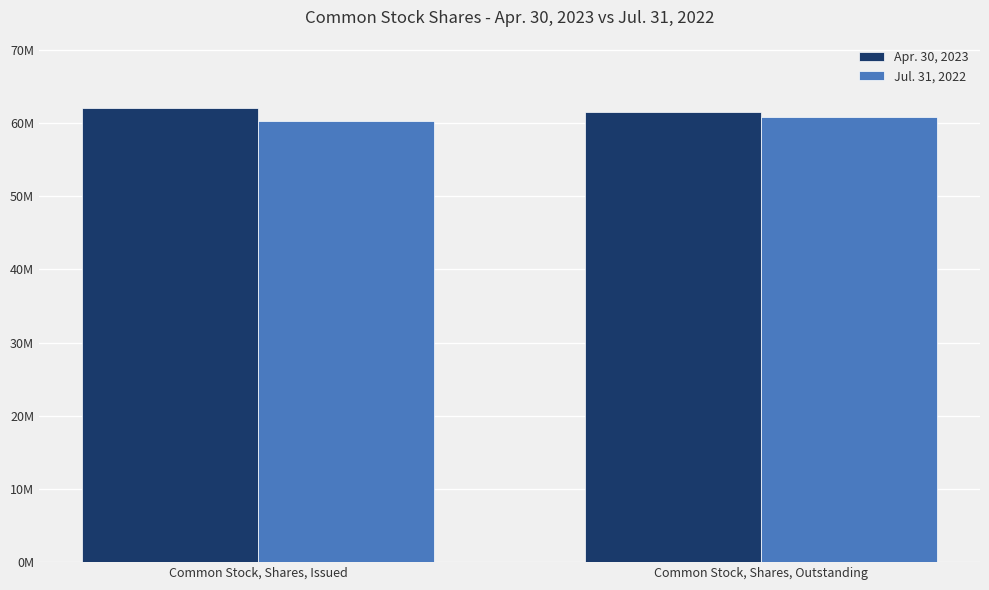

True or false: Apr. 30, 2023 has a value of 62078537 at Common Stock, Shares, Issued.

True